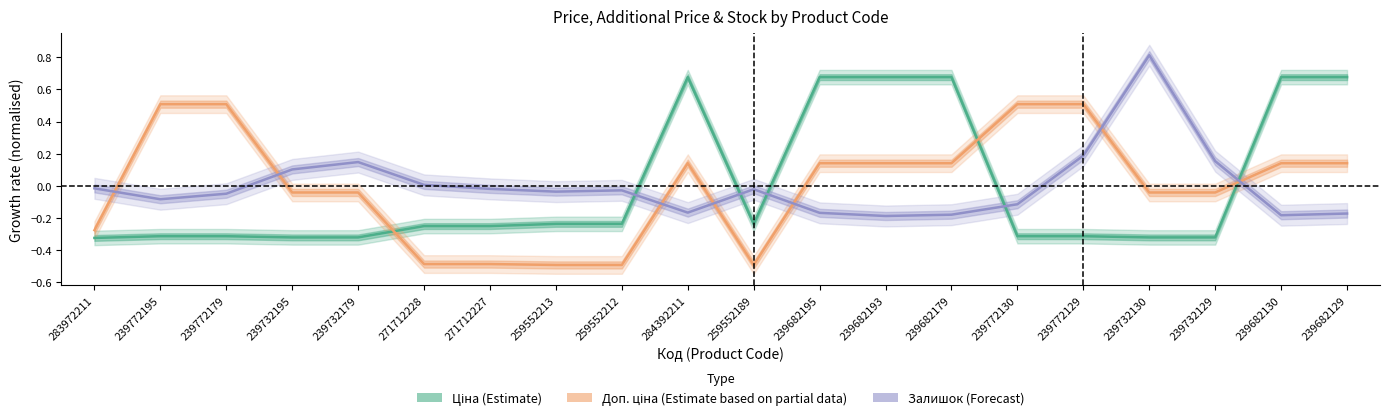

Where do Доп. ціна (Partial) and Залишок (Forecast) first cross each other?

283972211 and 239772195